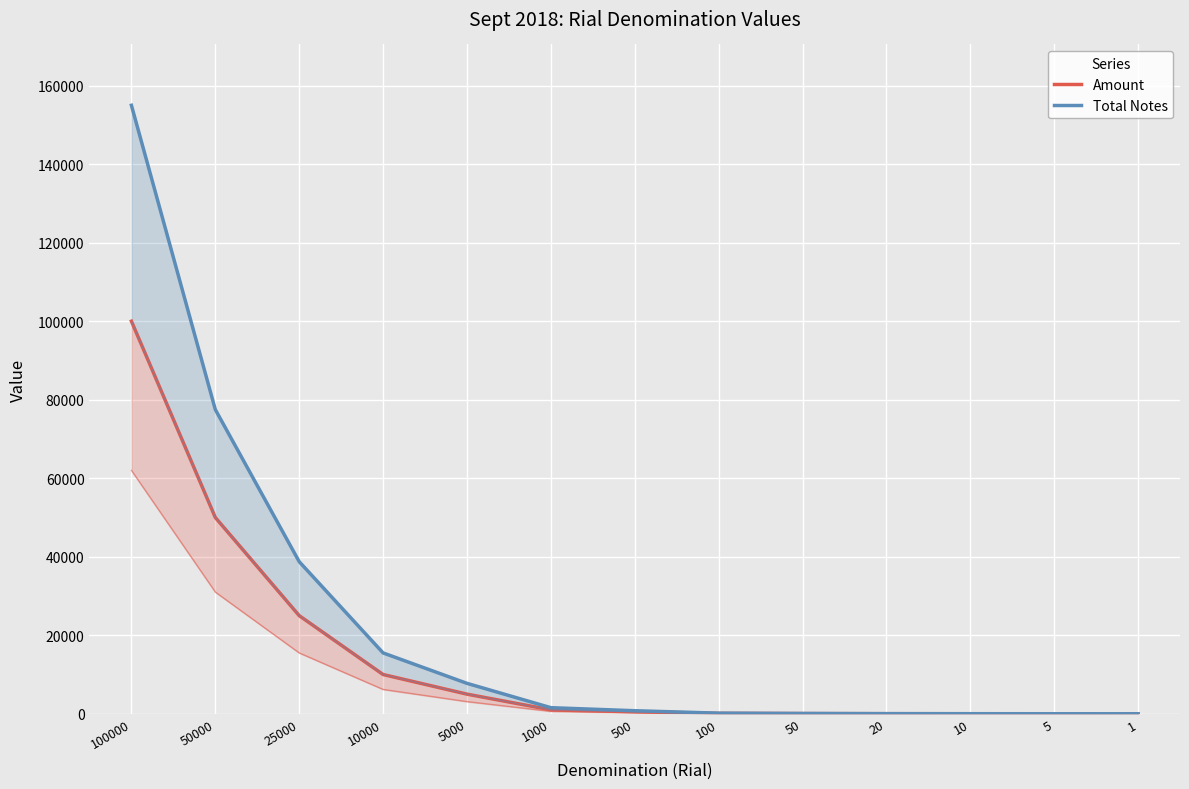

Rank the series by their average value, from highest to lowest.

Total Notes, Amount